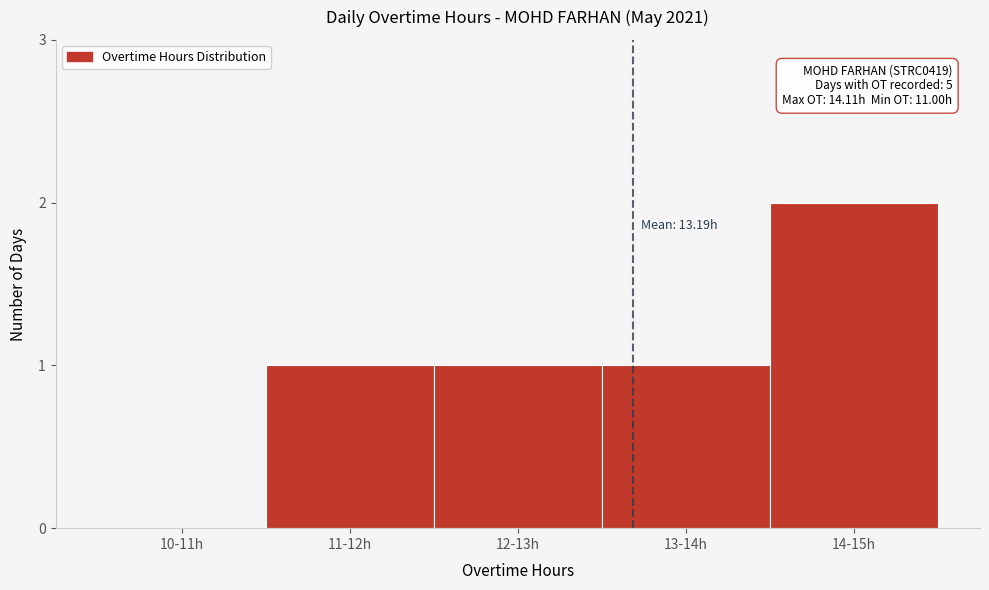

Reading right to left, what are all the values shown in this chart?

14-15h=2	13-14h=1	12-13h=1	11-12h=1	10-11h=0